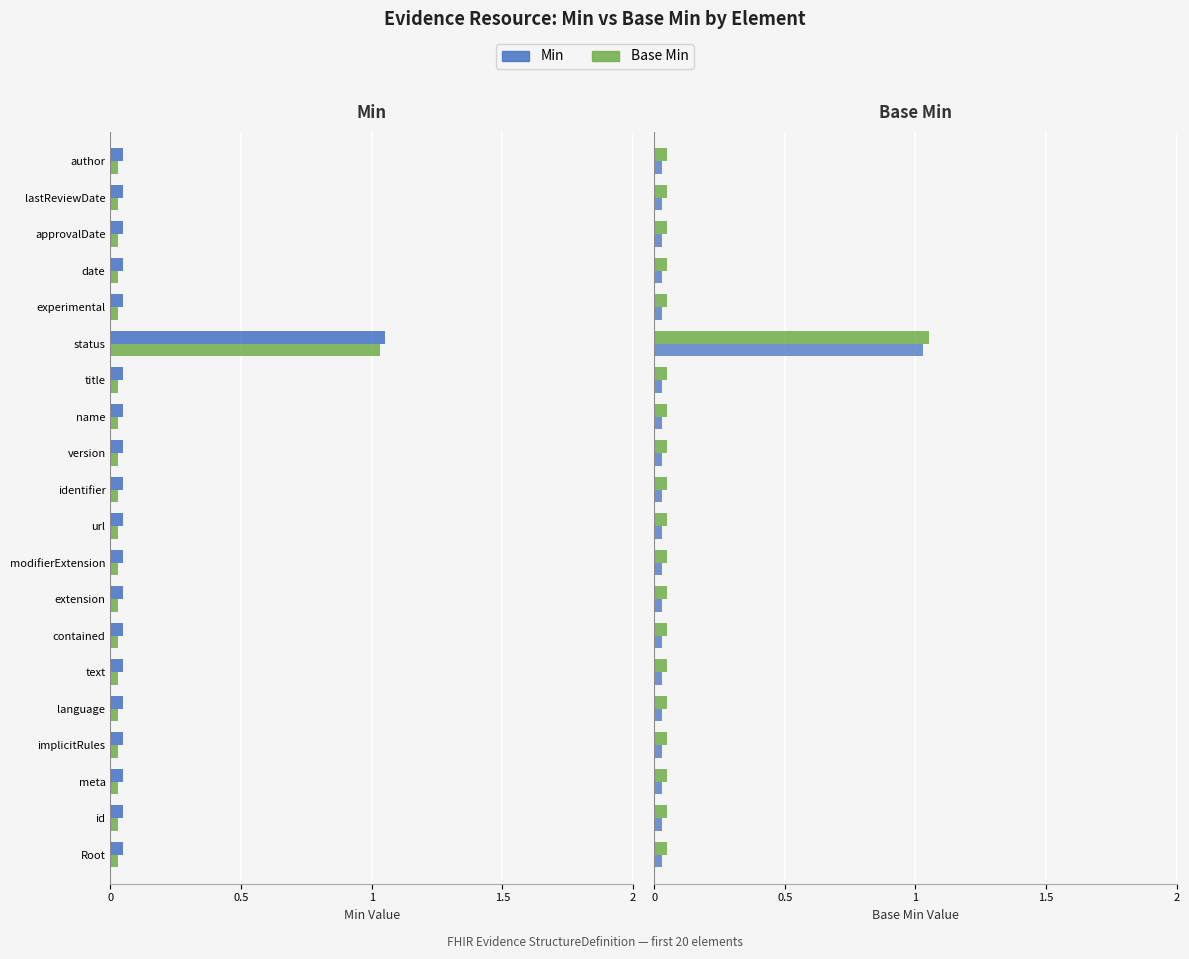

Are the bars horizontal?

Yes